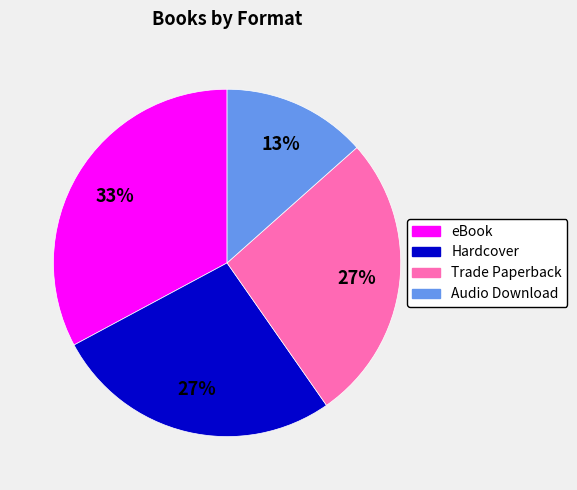

What is the ratio of the value at Trade Paperback to the value at Hardcover?

1.0